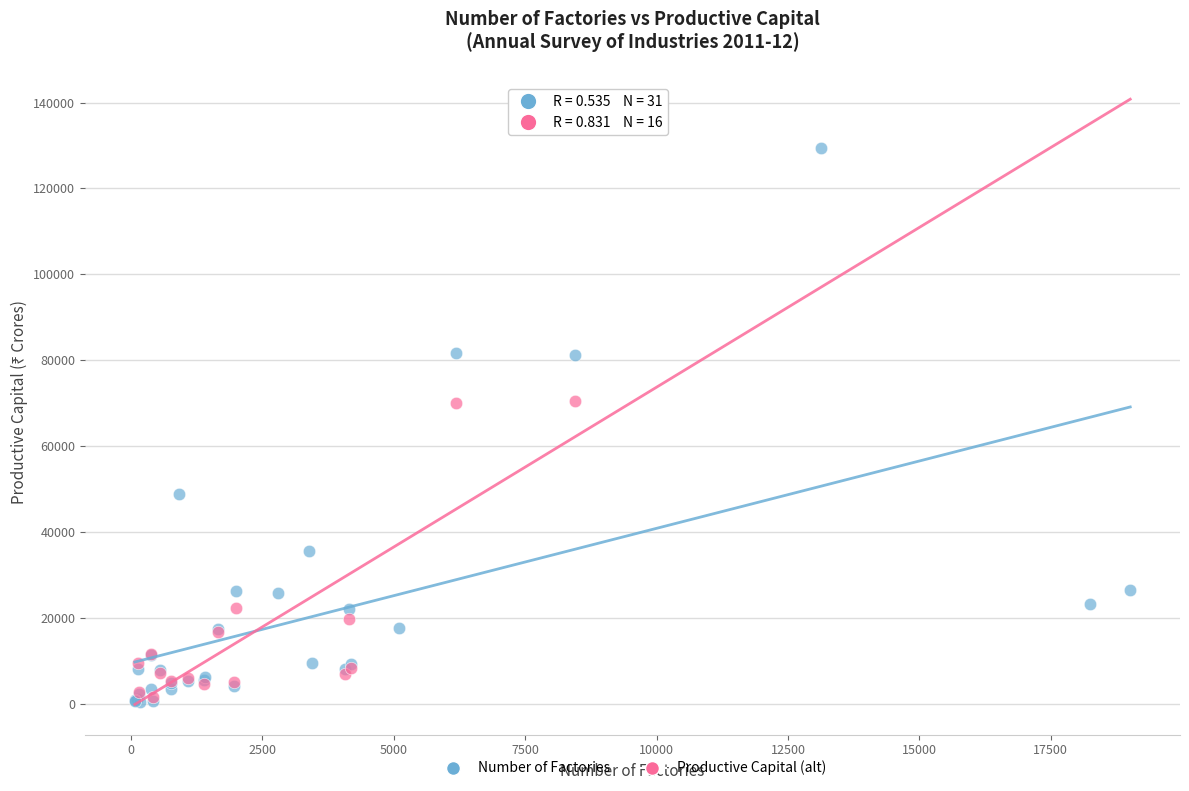

Which series has the largest Y range (max minus min)?

Number of Factories